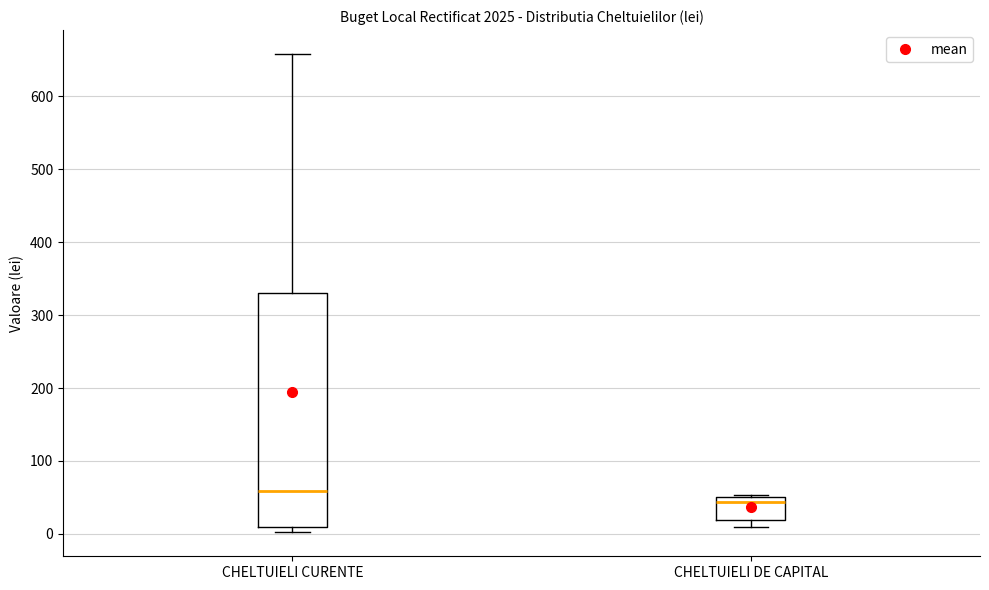

Where does the upper whisker of the box for CHELTUIELI CURENTE end on the y-axis? The values are not printed on the chart, so give them approximately, as read against the axis.

660